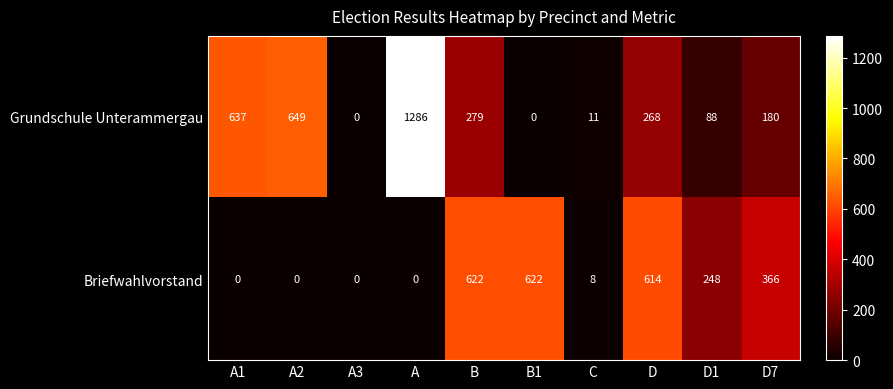

Where is Grundschule Unterammergau nearest to the value 643?

A1